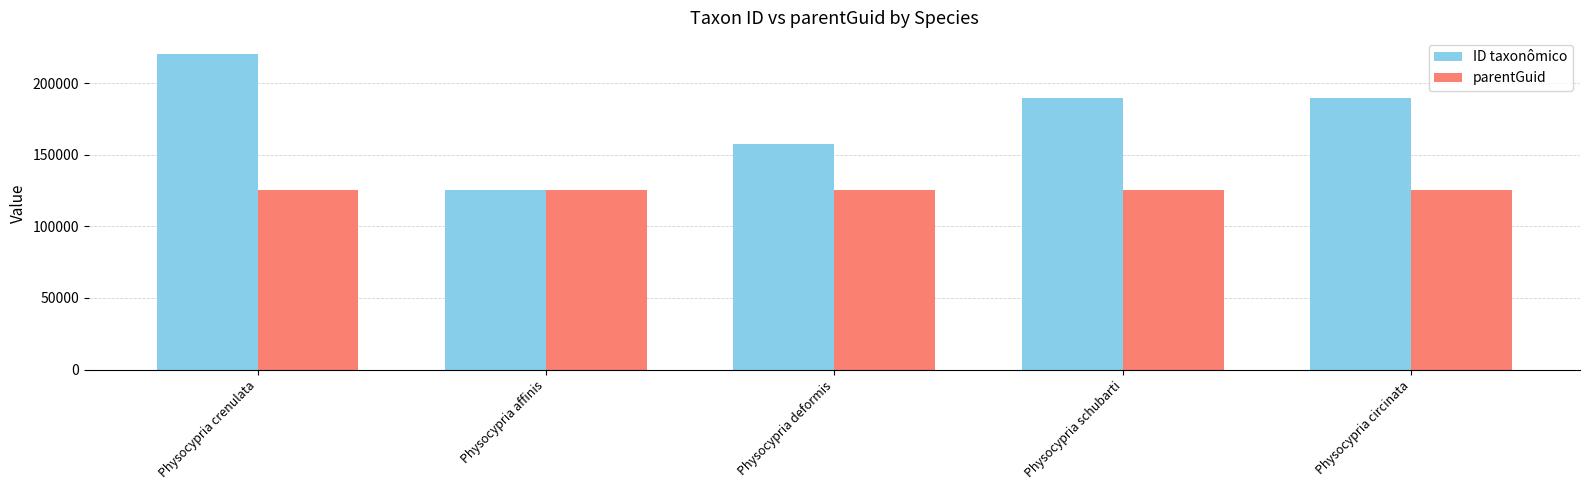

Count the number of categories in the chart.

5